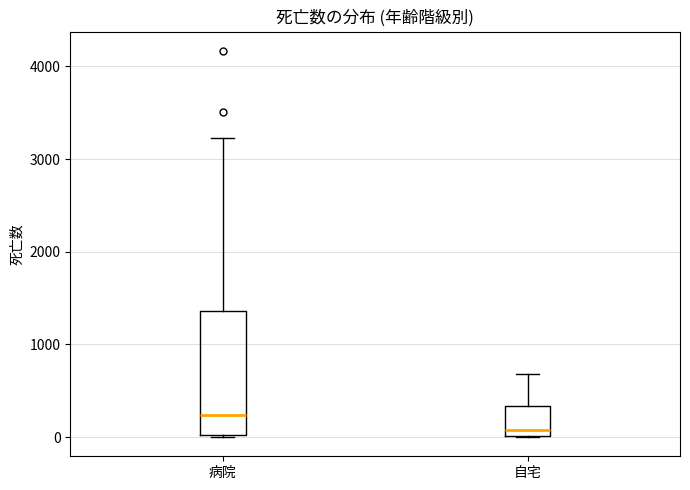

Reading left to right, read every box against the y-axis: the position of its median line, the range the box covers, and the ends of its whiskers. The values are not printed on the chart, so give them approximately, as read against the axis.

病院: median 200, box 0 to 1400, whiskers 0 to 3200
自宅: median 100, box 0 to 300, whiskers 0 to 700